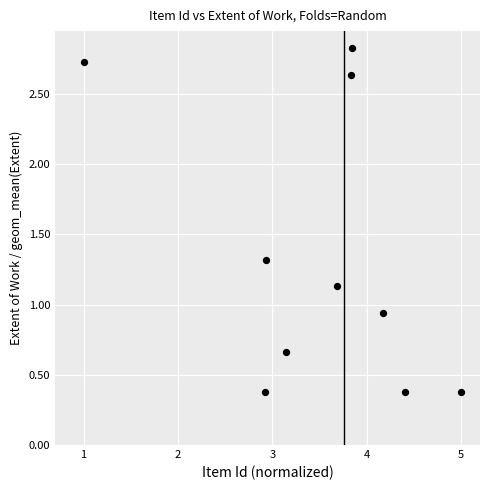

What is the average X value?

3.5